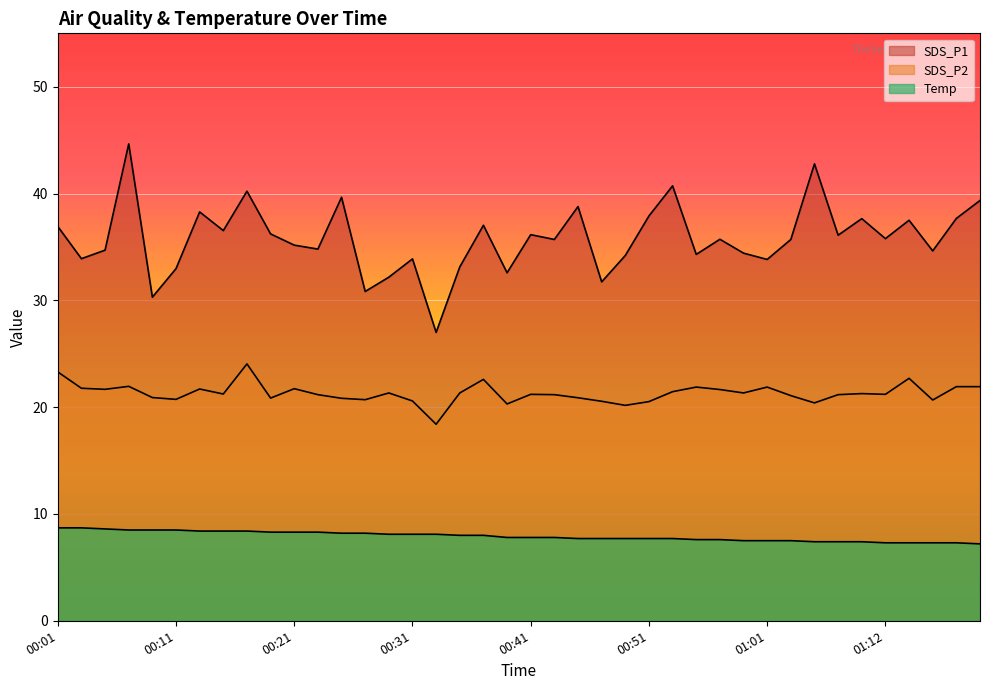

Reading left to right, transcribe all the data shown in this chart.

SDS_P1: 36.9	33.9	34.7	44.6	30.3	33.0	38.3	36.5	40.2	36.2	35.2	34.8	39.6	30.8	32.2	33.9	27.0	33.1	37.0	32.6	36.1	35.7	38.8	31.7	34.2	37.9	40.7	34.3	35.7	34.4	33.8	35.7	42.8	36.1	37.6	35.8	37.5	34.6	37.7	39.4
SDS_P2: 23.3	21.8	21.7	21.9	20.9	20.7	21.7	21.2	24.1	20.9	21.7	21.2	20.8	20.7	21.3	20.6	18.4	21.3	22.6	20.3	21.2	21.2	20.9	20.6	20.2	20.5	21.4	21.9	21.6	21.3	21.9	21.1	20.4	21.2	21.3	21.2	22.7	20.7	21.9	21.9
Temp: 8.7	8.7	8.6	8.5	8.5	8.5	8.4	8.4	8.4	8.3	8.3	8.3	8.2	8.2	8.1	8.1	8.1	8.0	8.0	7.8	7.8	7.8	7.7	7.7	7.7	7.7	7.7	7.6	7.6	7.5	7.5	7.5	7.4	7.4	7.4	7.3	7.3	7.3	7.3	7.2